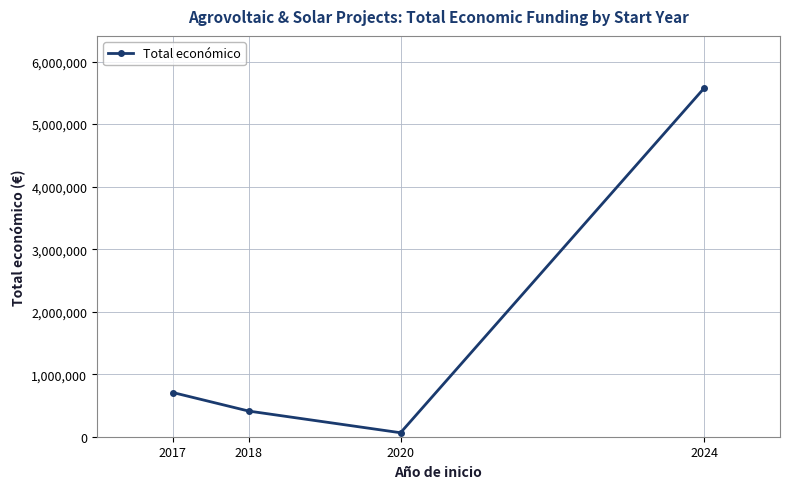

What is the value of the 1st point from the left?

706697